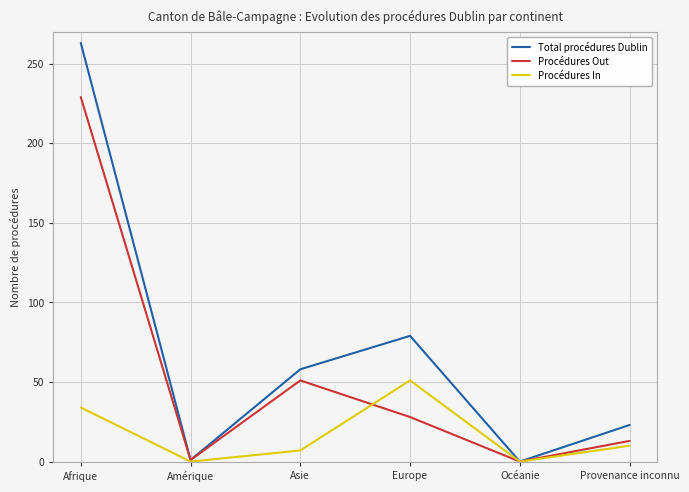

Count the number of data series in this chart.

3